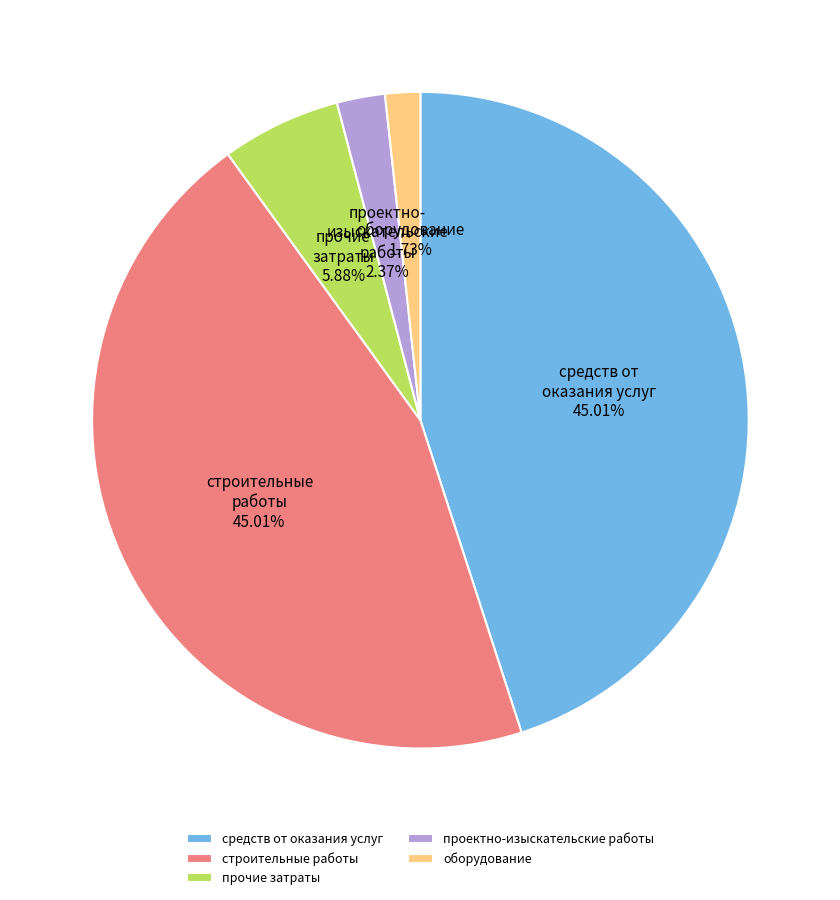

Is оборудование the majority of the pie?

No